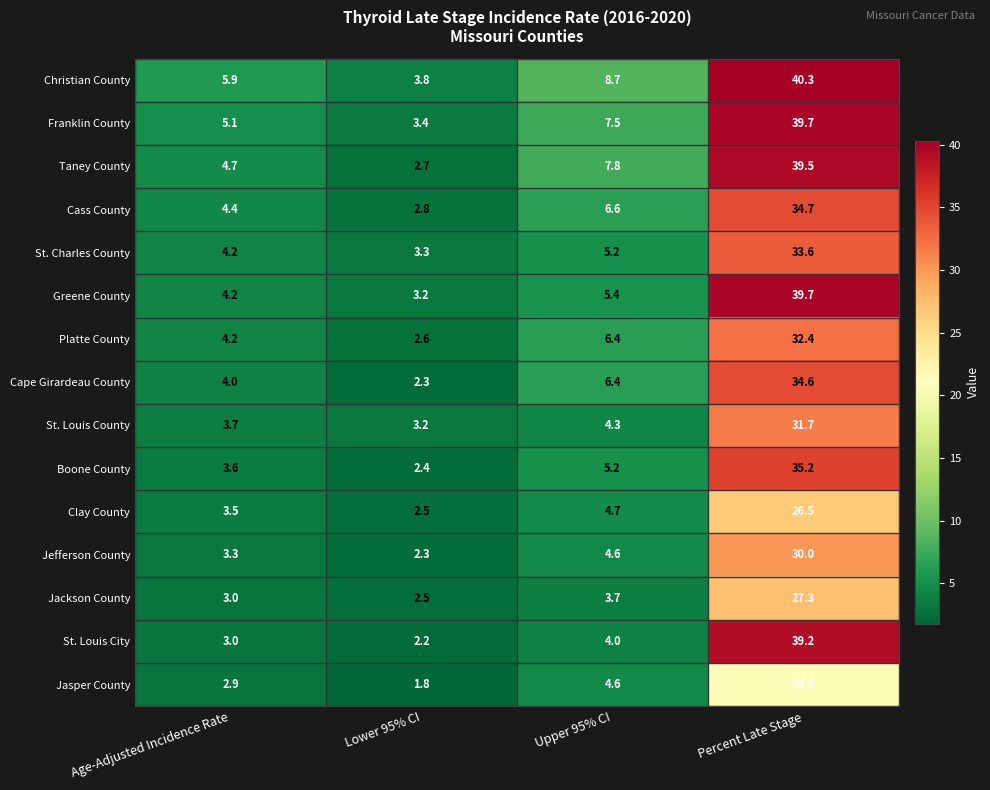

Which series has the largest total across all categories?

Christian County